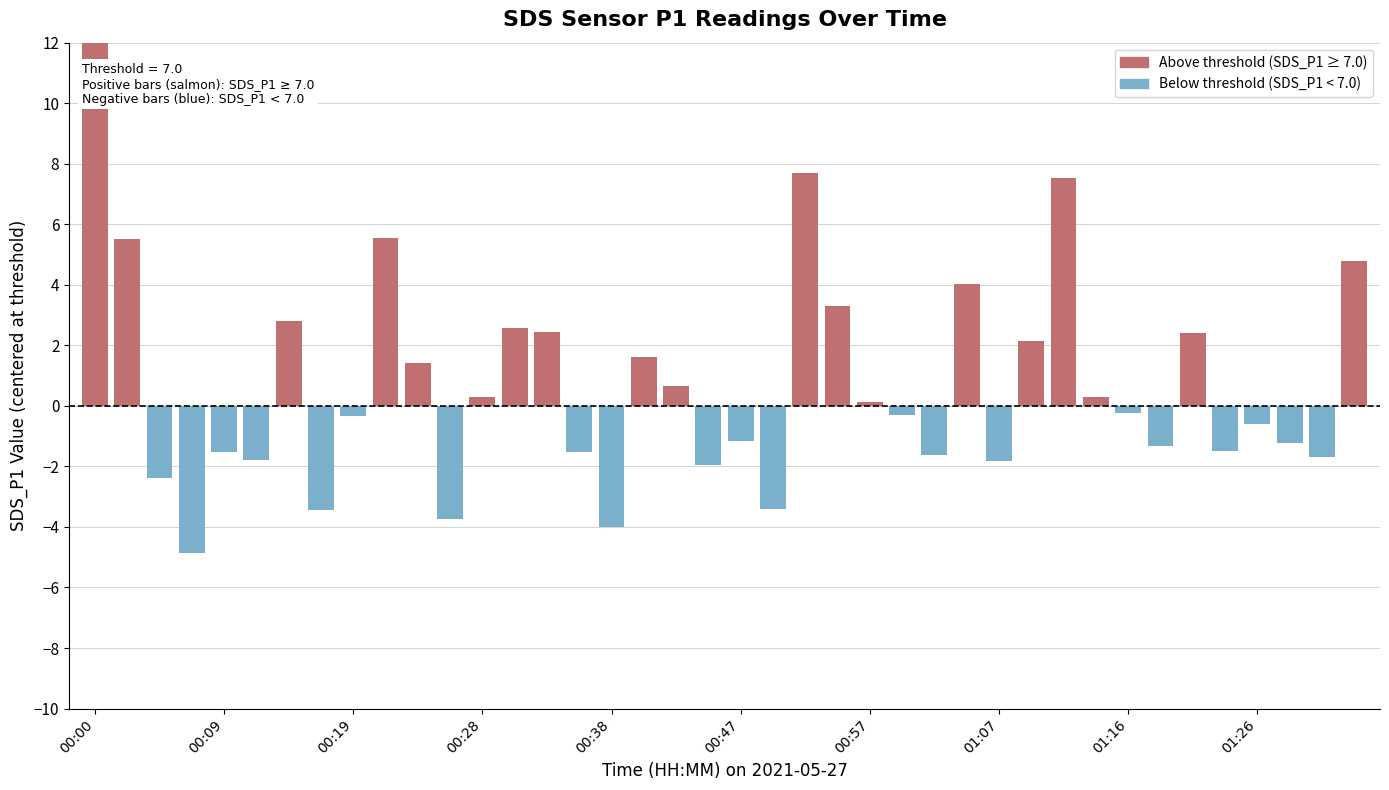

What is the total value across all series at 15?

-1.5